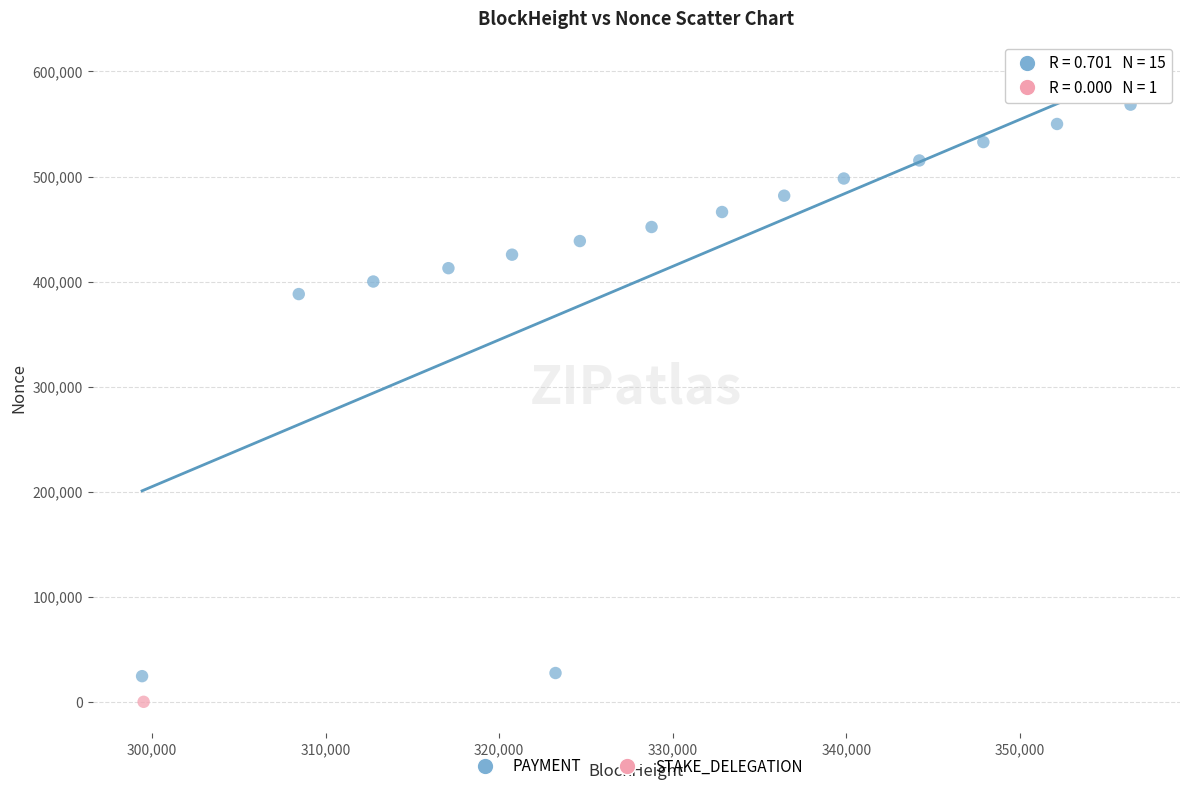

What are all the series names shown in the legend?

PAYMENT, STAKE_DELEGATION